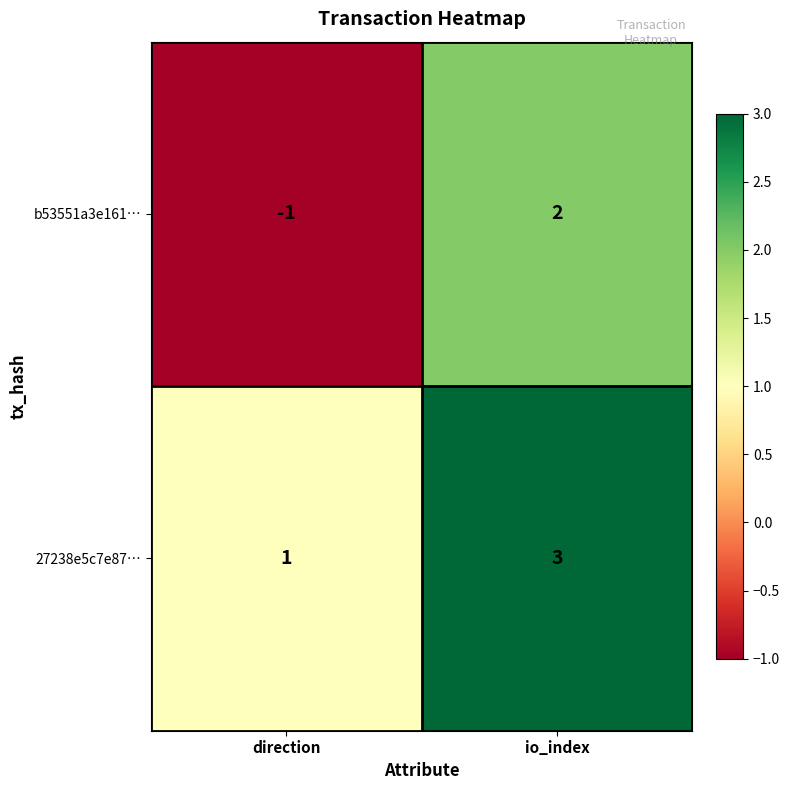

What is the minimum value shown in the chart?

-1